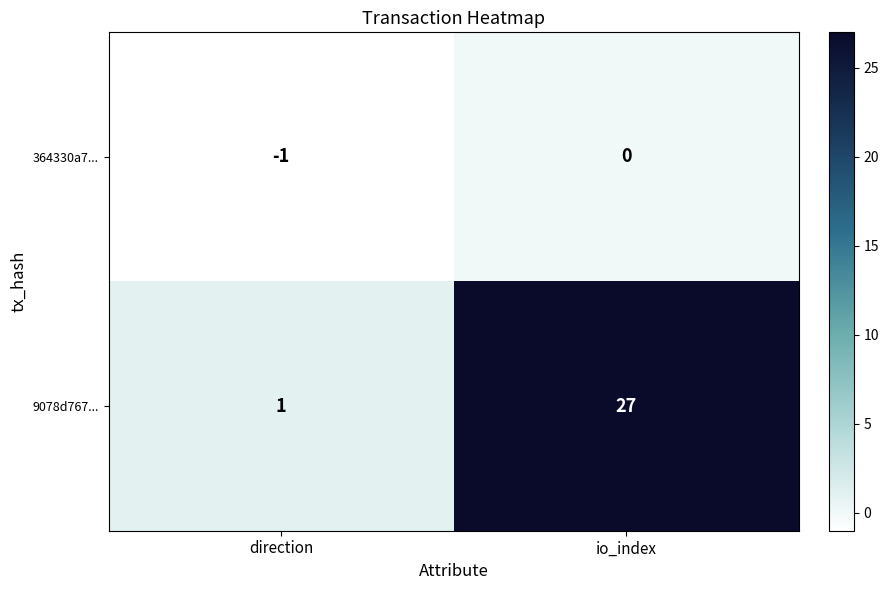

Which series has the largest total across all categories?

9078d767...